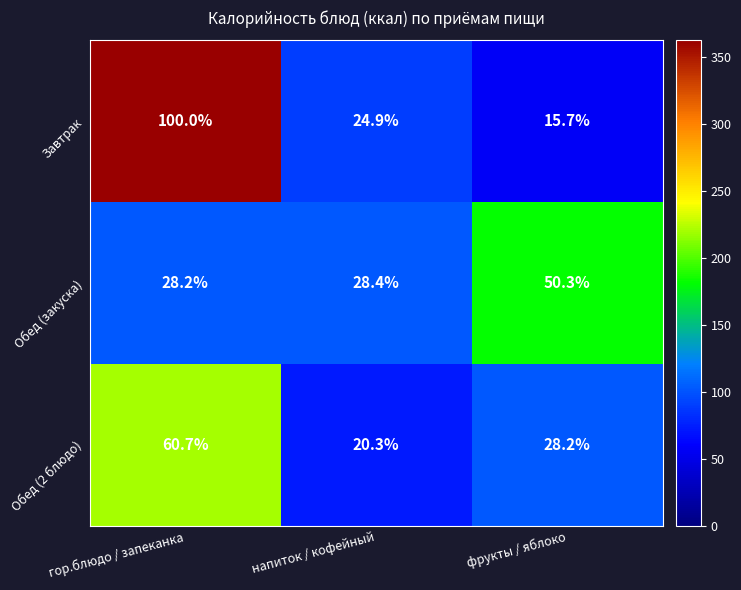

Reading left to right, what are all the values shown in this chart?

Завтрак: гор.блюдо / запеканка=100.0	напиток / кофейный=24.9	фрукты / яблоко=15.7
Обед (закуска): гор.блюдо / запеканка=28.2	напиток / кофейный=28.4	фрукты / яблоко=50.3
Обед (2 блюдо): гор.блюдо / запеканка=60.7	напиток / кофейный=20.3	фрукты / яблоко=28.2